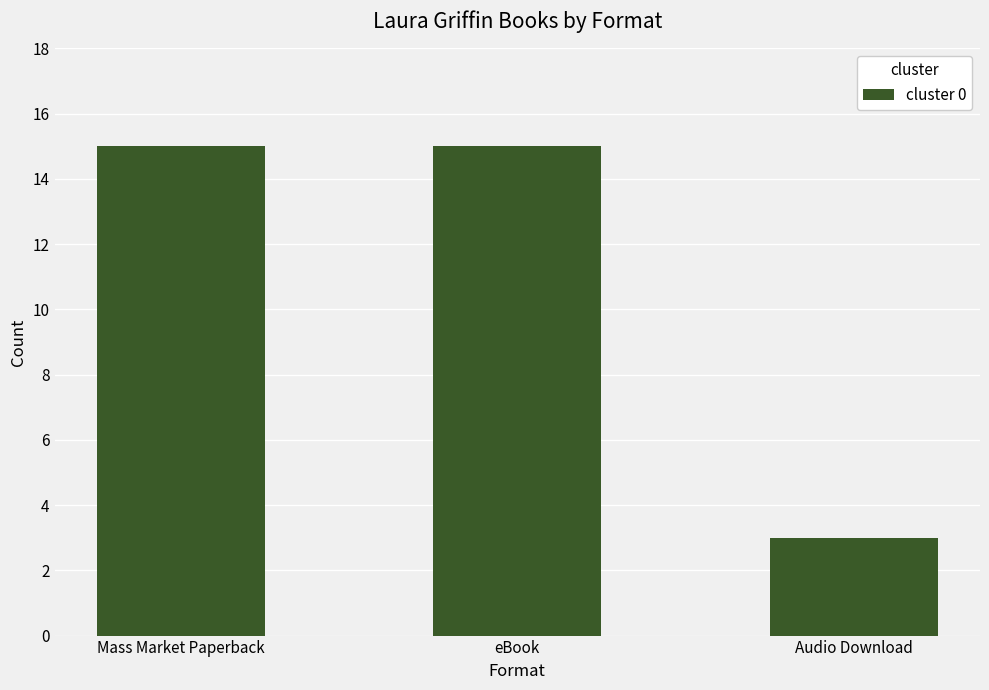

Does the chart contain stacked bars?

No